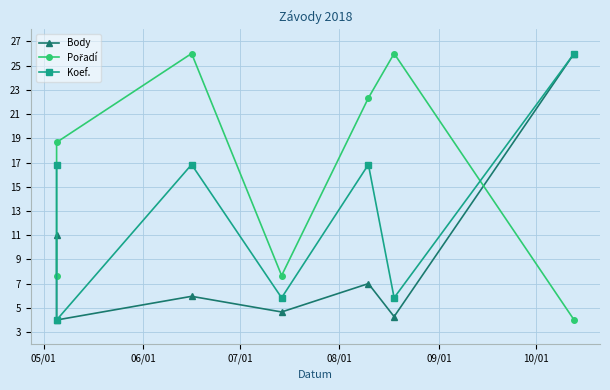

What is the label of the 7th point from the right?

05/01